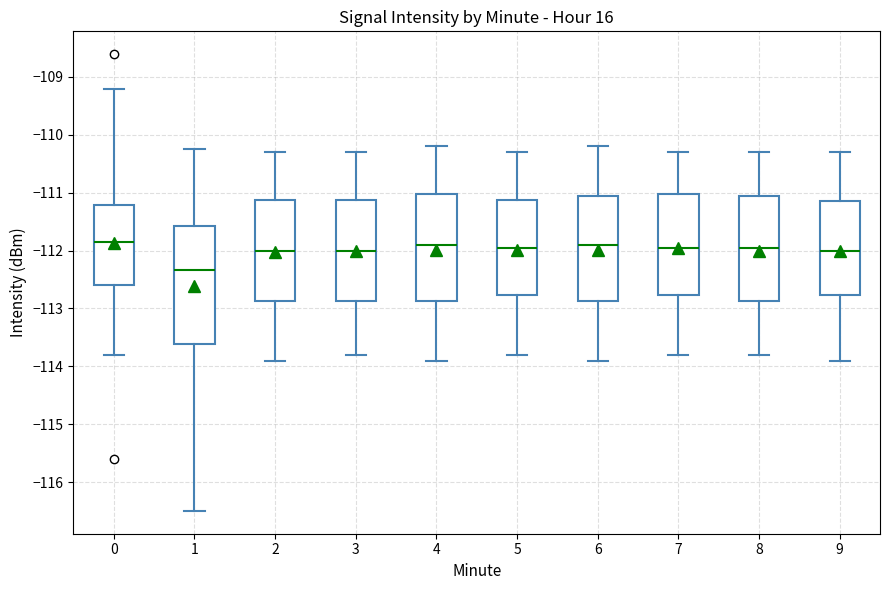

Where is the lower edge of the box at x = 0 on the y-axis? The values are not printed on the chart, so give them approximately, as read against the axis.

-112.6